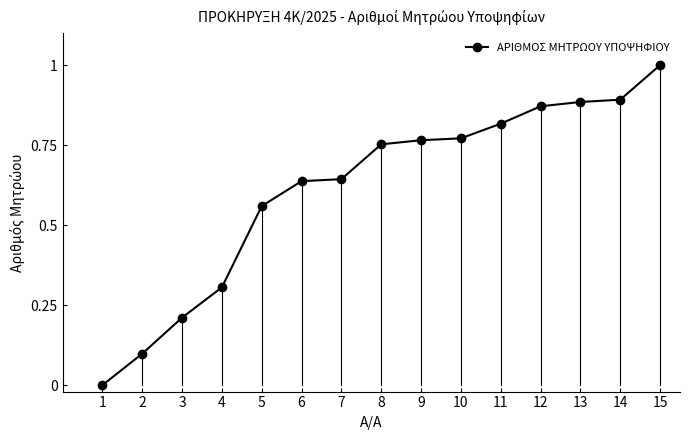

How many values exceed 0?

14